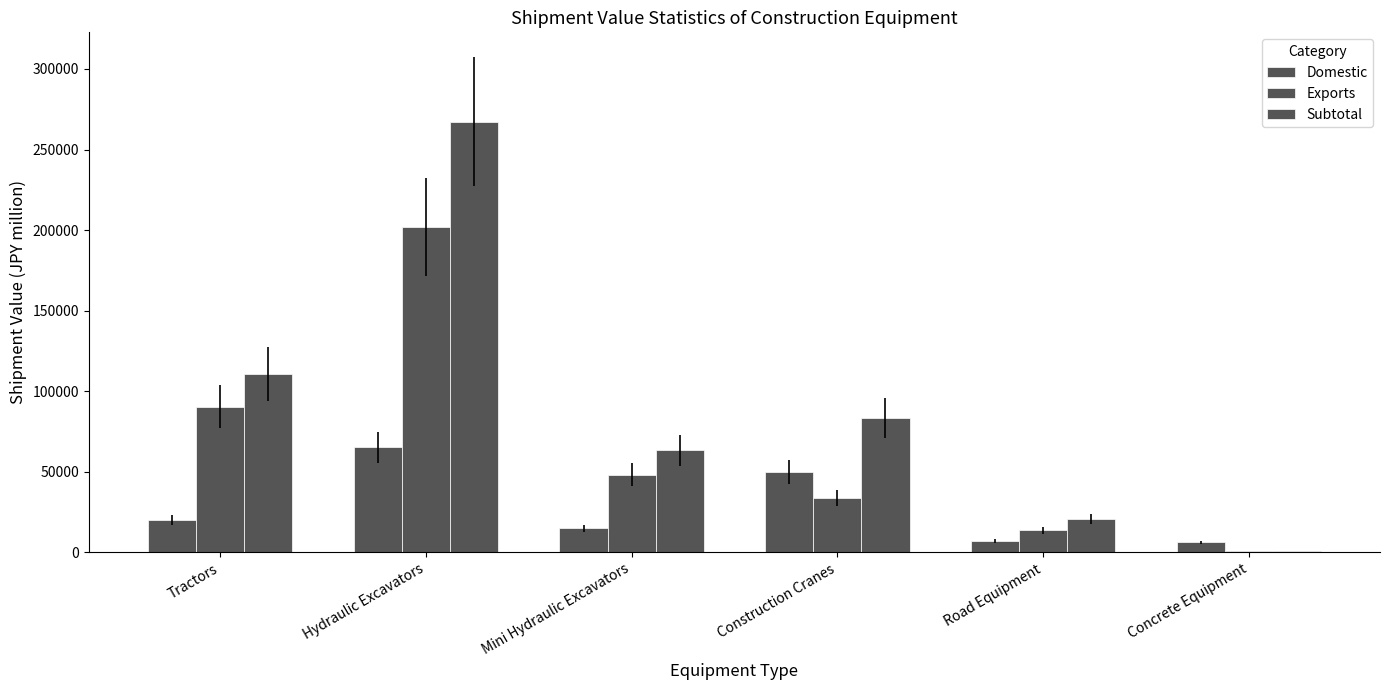

How many groups of bars are there?

6